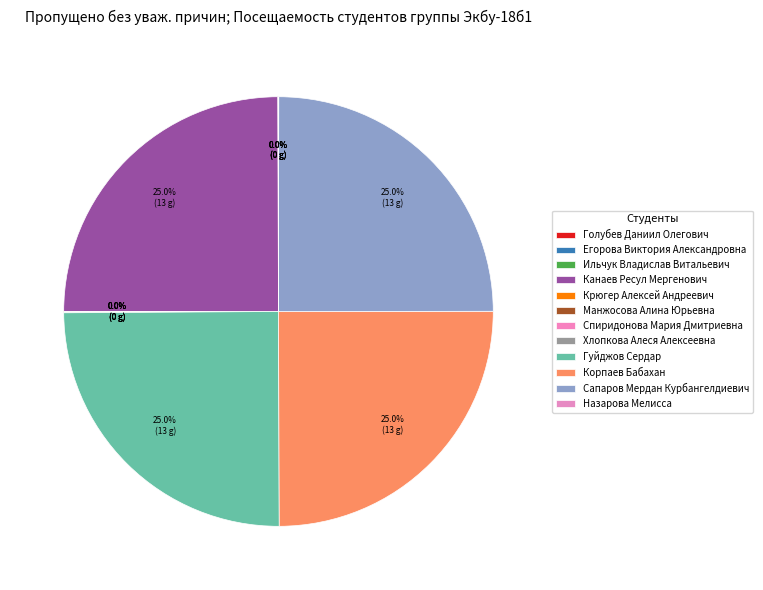

Is there a majority slice in this chart?

No